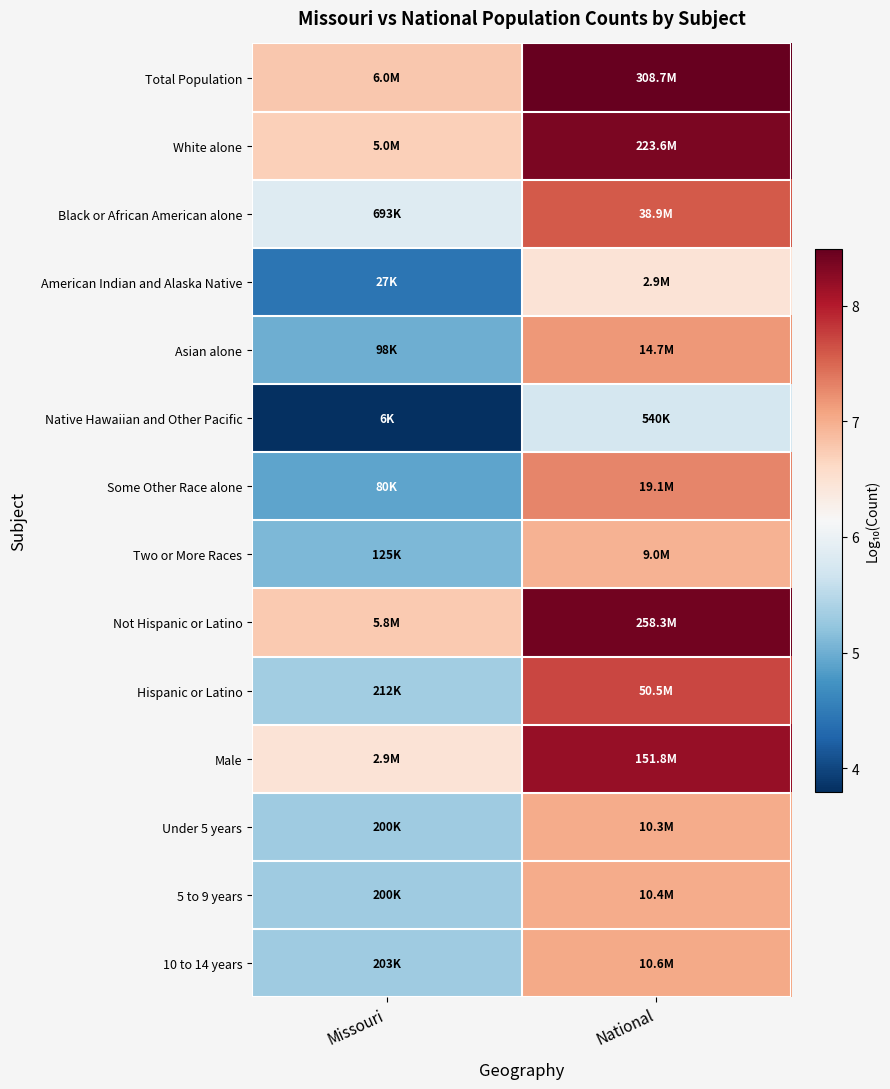

What is the minimum value shown in the chart?

3.8